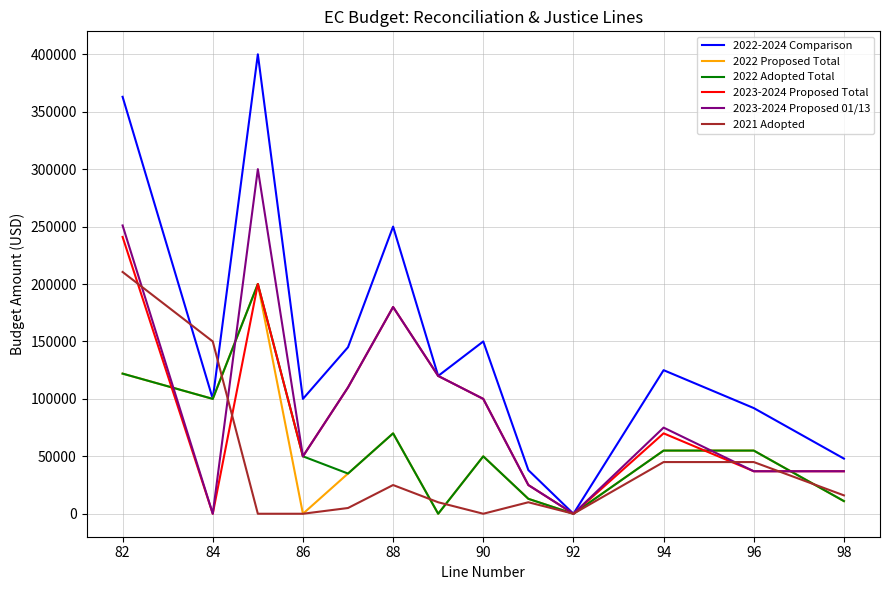

What is the greatest value displayed?

400000